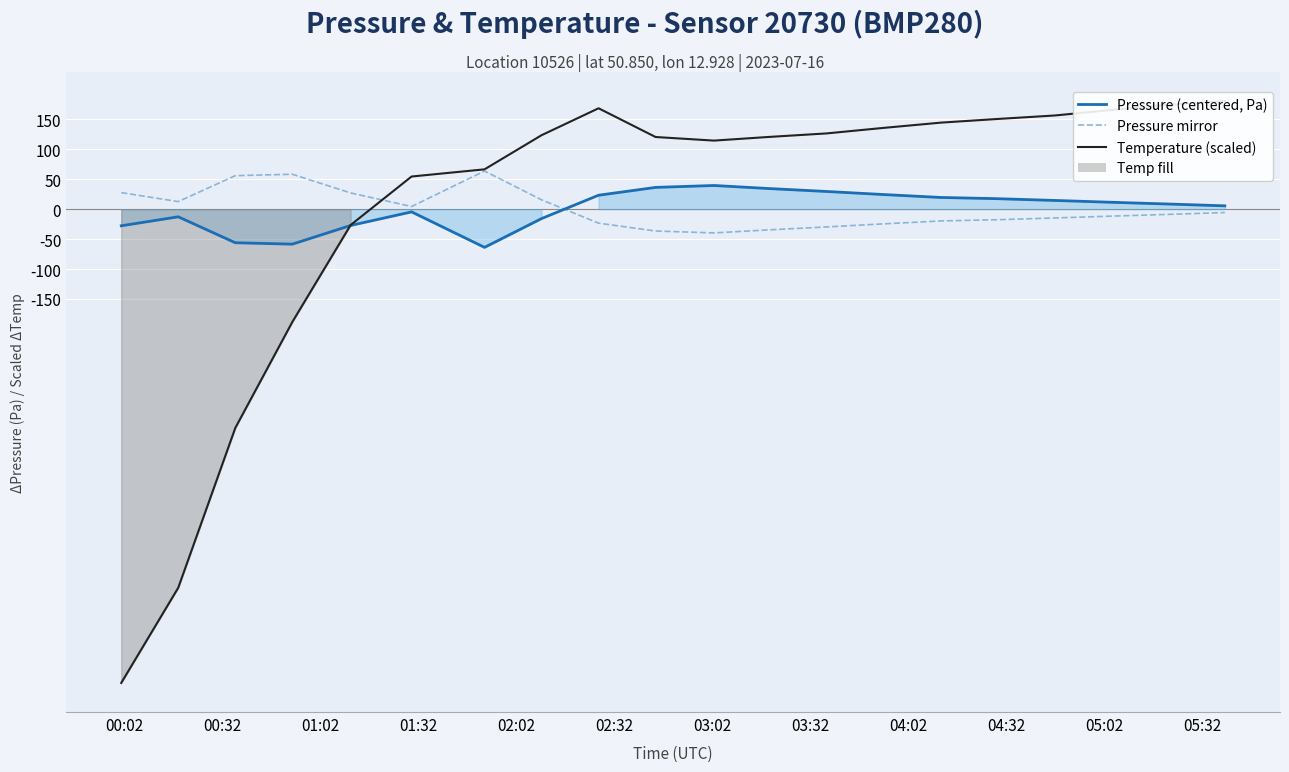

True or false: temperature has a value of -791.4 at 00:02.

True